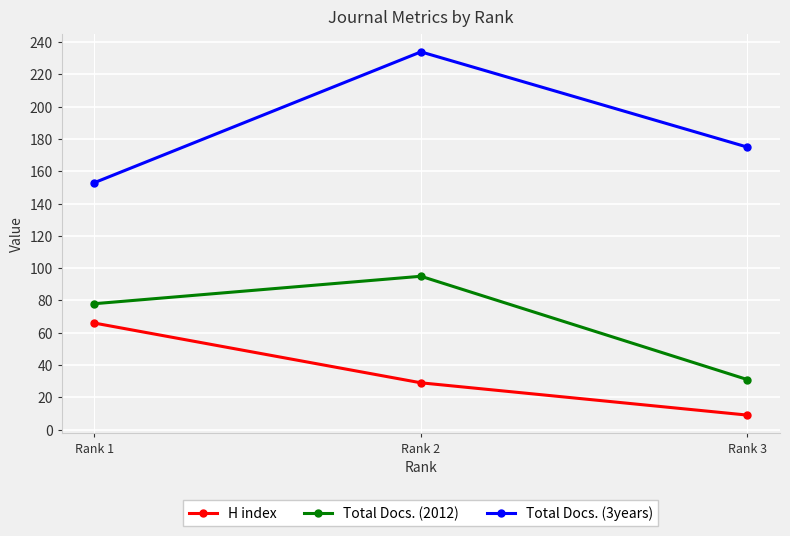

Reading right to left, list all the values displayed in this chart.

H index: 9	29	66
Total Docs. (2012): 31	95	78
Total Docs. (3years): 175	234	153